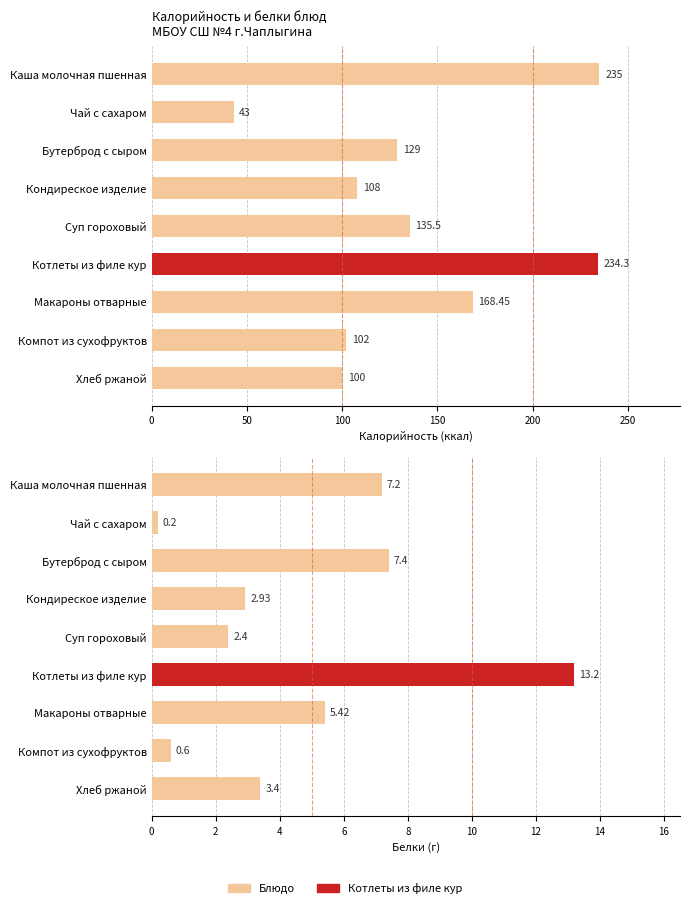

Which series has the largest total across all categories?

Калорийность